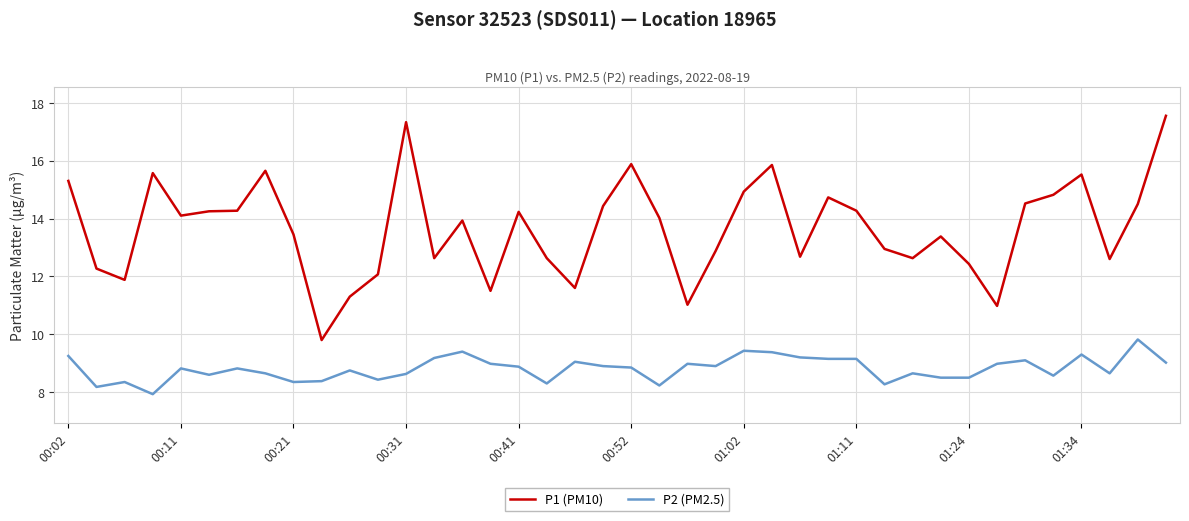

Which series has the largest total across all categories?

P1 (PM10)